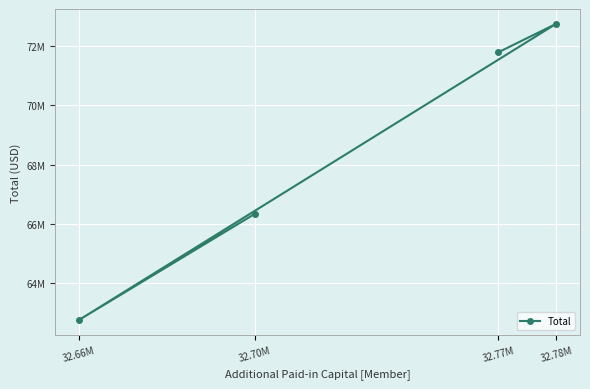

What is the maximum value shown in the chart?

72743689